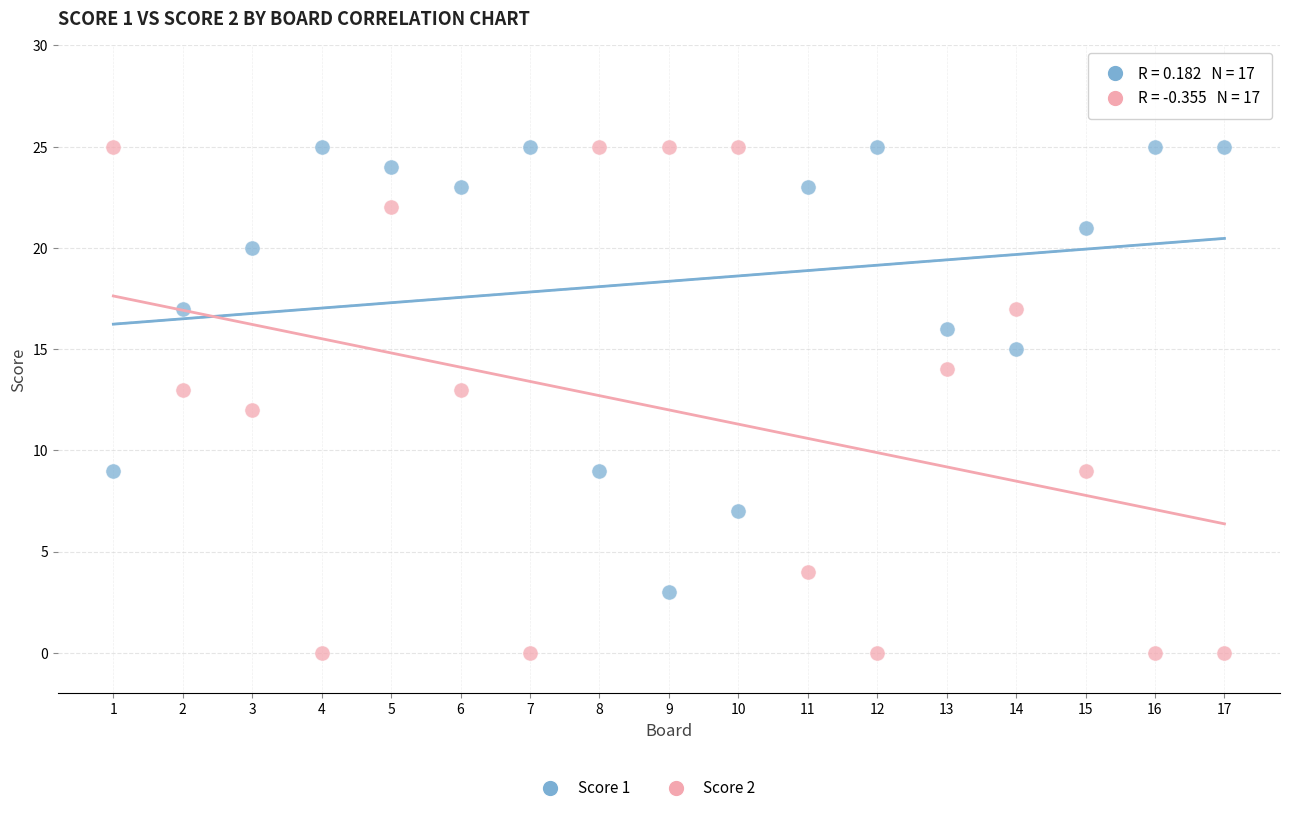

Across all data points, what is the range of X values (max minus min)?

16